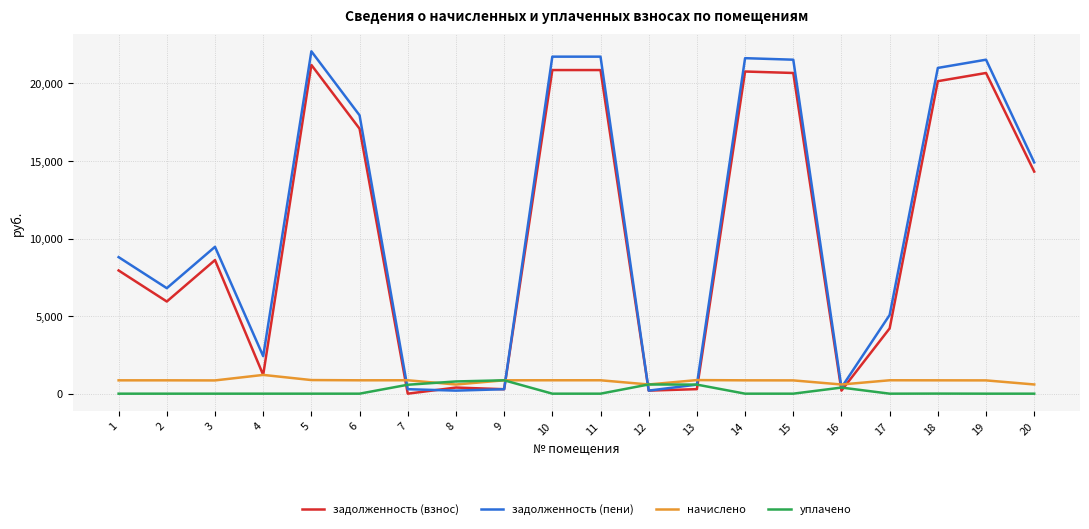

After their last crossing, which series has the higher values: уплачено or начислено?

начислено